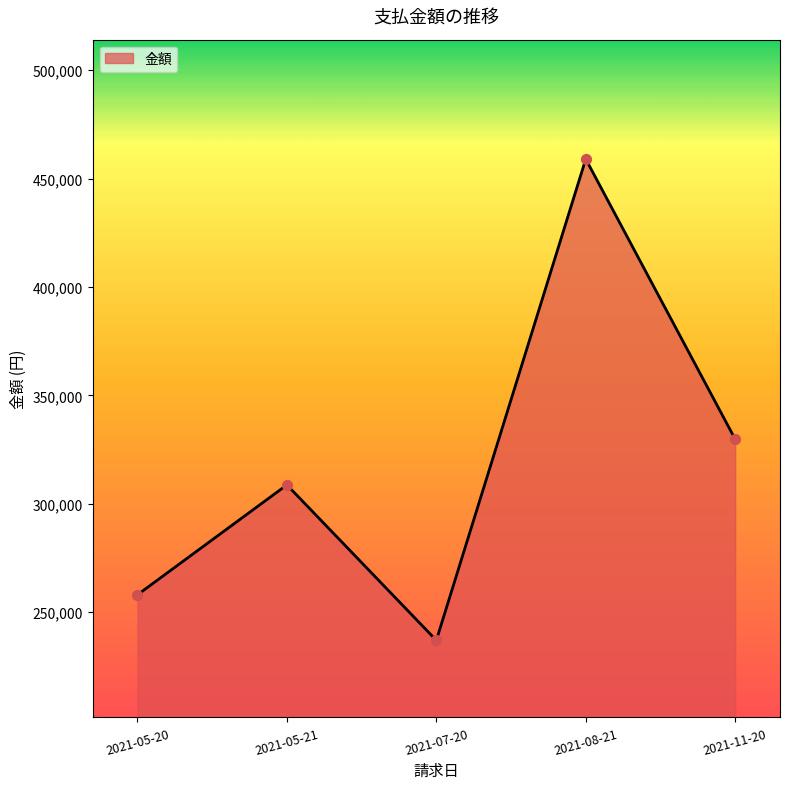

Which has a higher value, 2021-05-21 or 2021-08-21?

2021-08-21